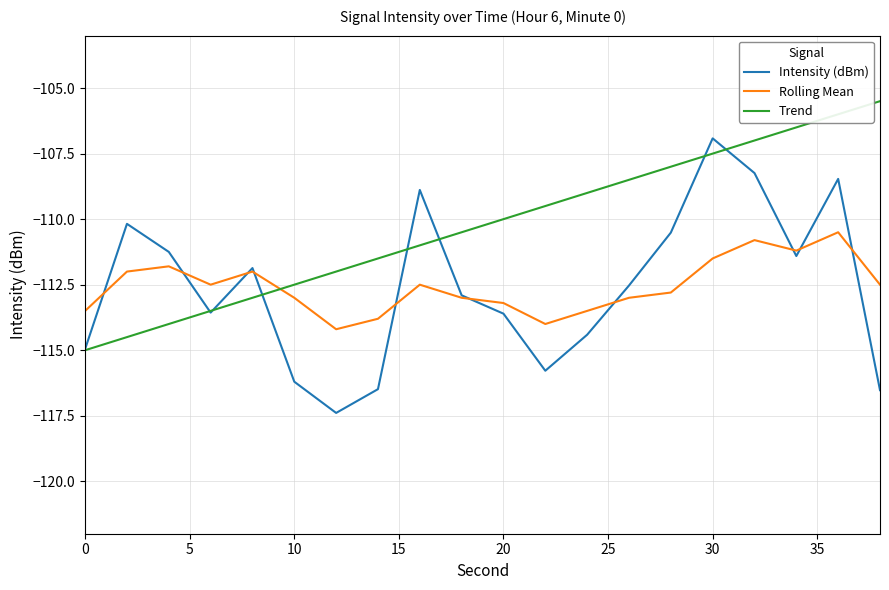

List the series in order of their peak value, lowest first.

Rolling Mean, Intensity (dBm), Trend